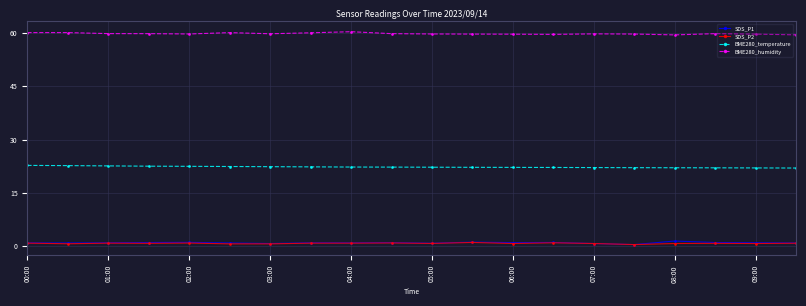

What is the highest value of the BME280_temperature series?

22.8